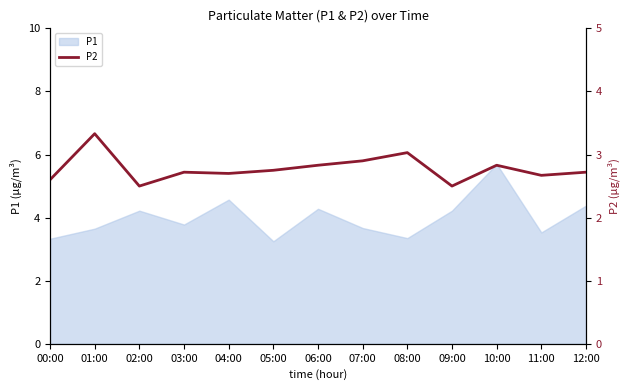

What position from the left is 06:00?

7